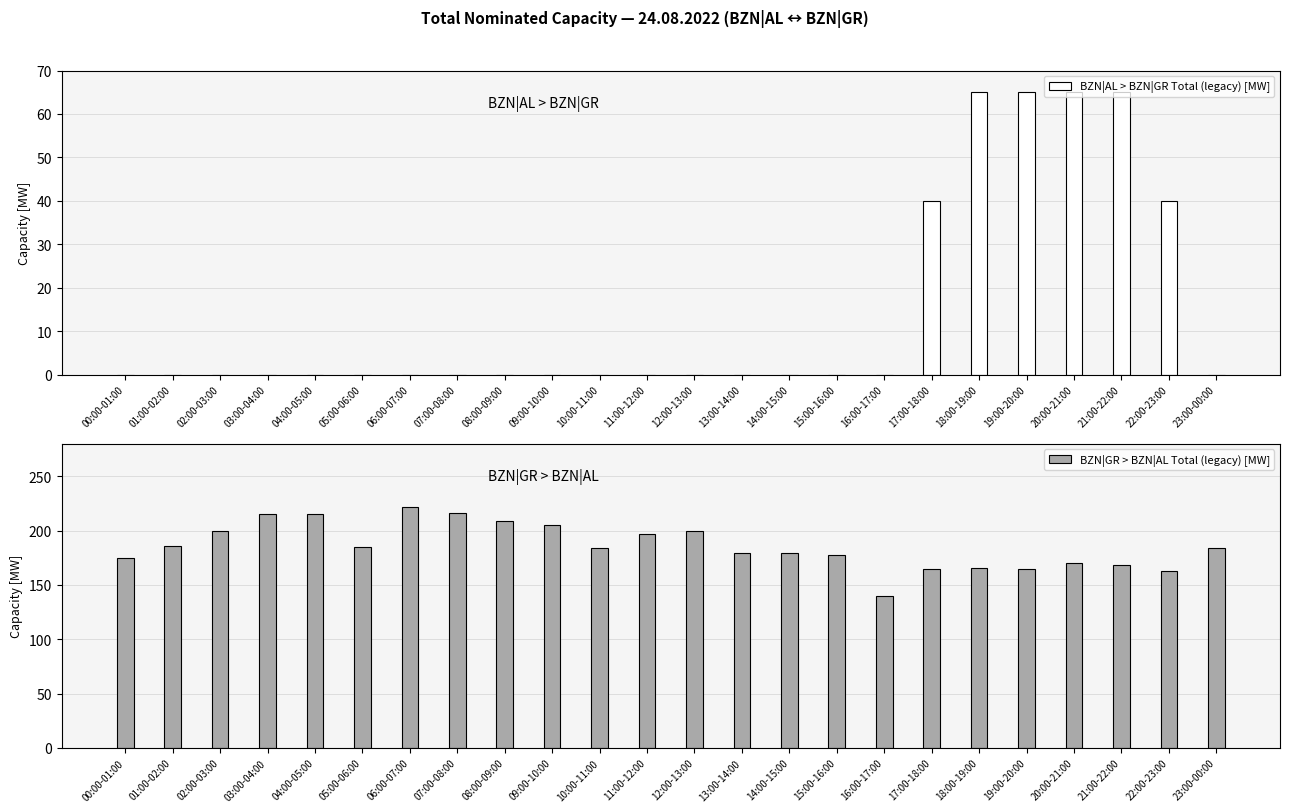

At which category does the chart reach its peak across all series?

06:00-07:00